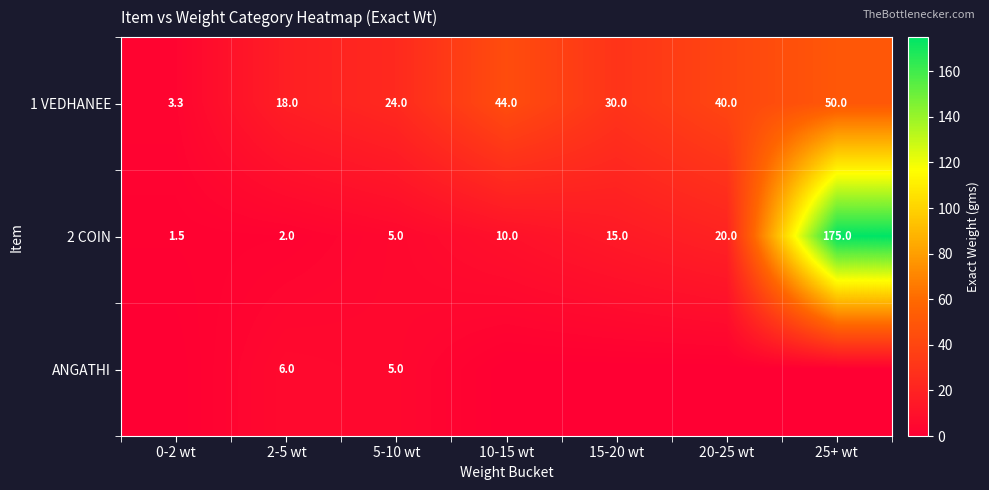

What is the difference between the highest and lowest values at 10-15 wt?

44.0